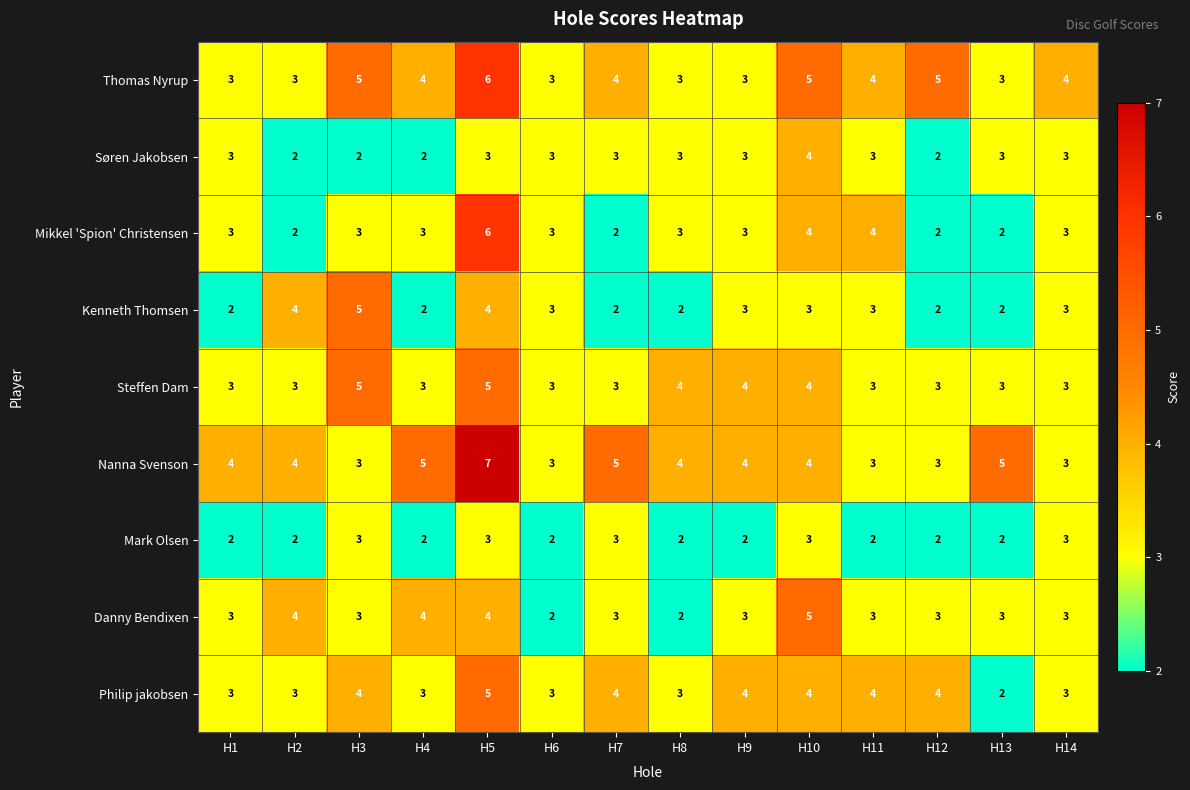

What is the minimum value shown in the chart?

2